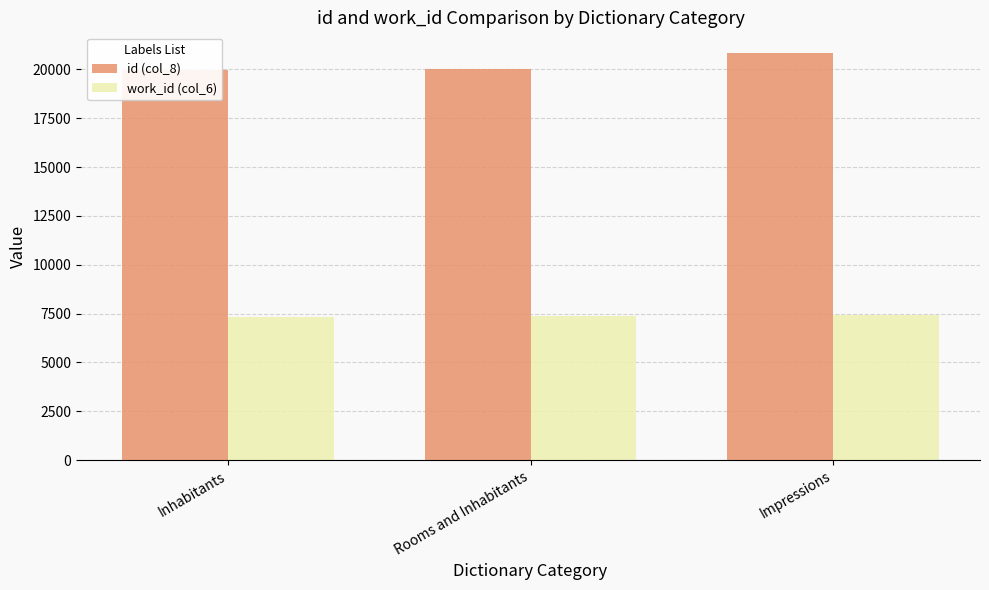

Reading left to right, extract all data points from this chart.

id (col_8): 19996	20012	20859
work_id (col_6): 7345	7357	7449